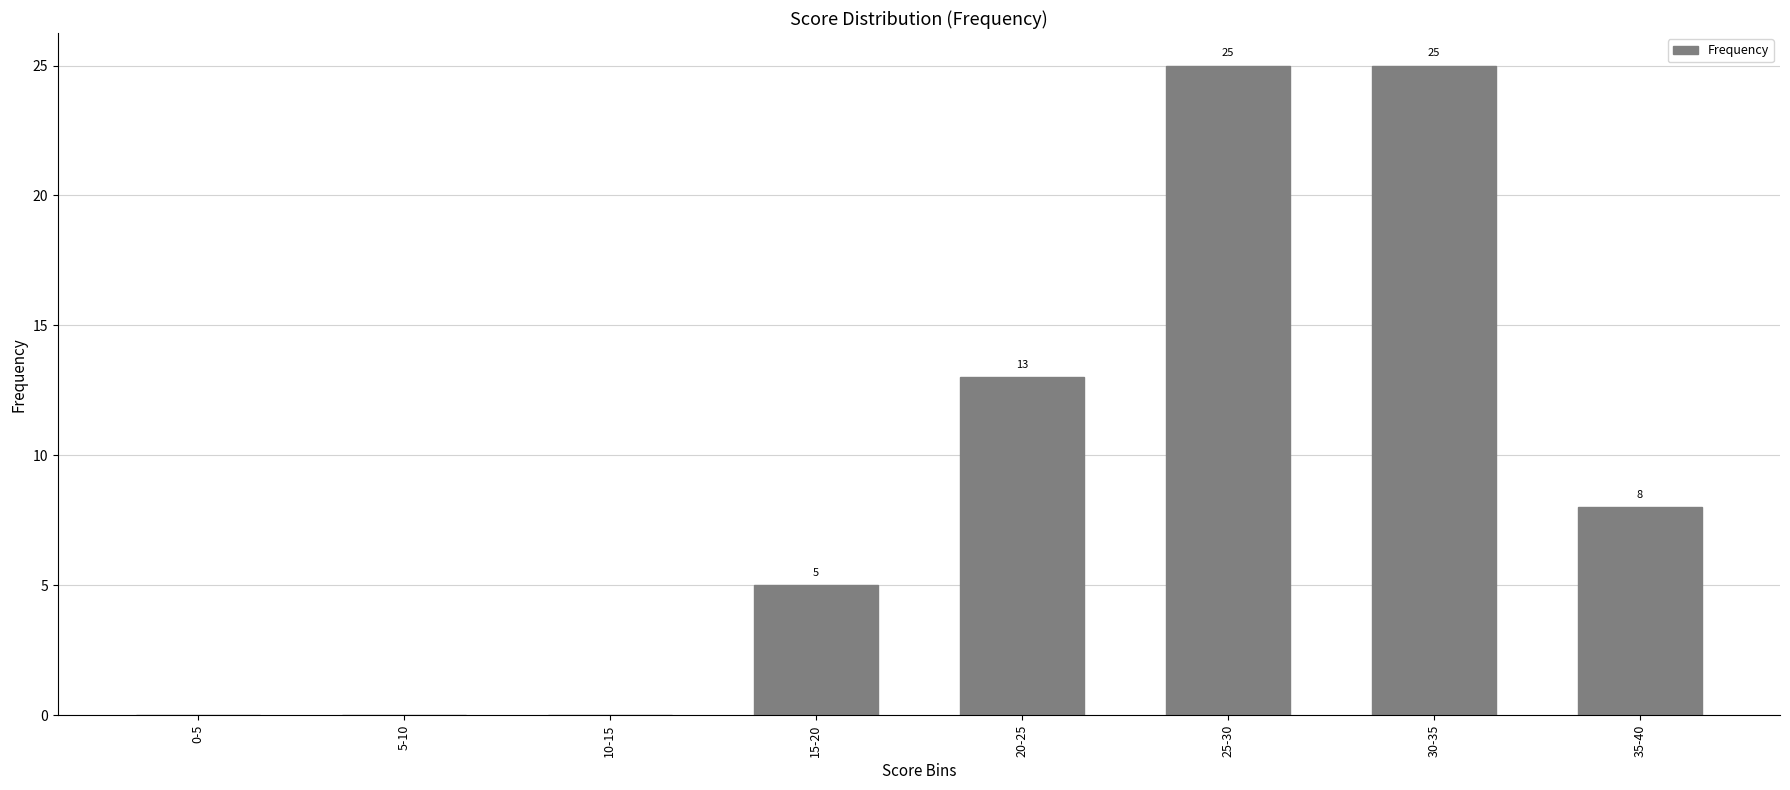

True or false: the data shows 13 at 20-25.

True